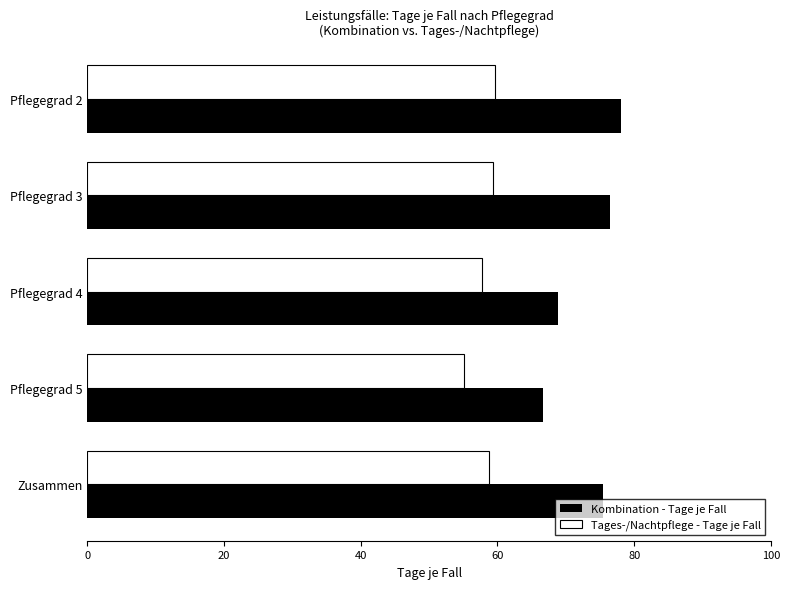

How many categories are shown in the chart?

5